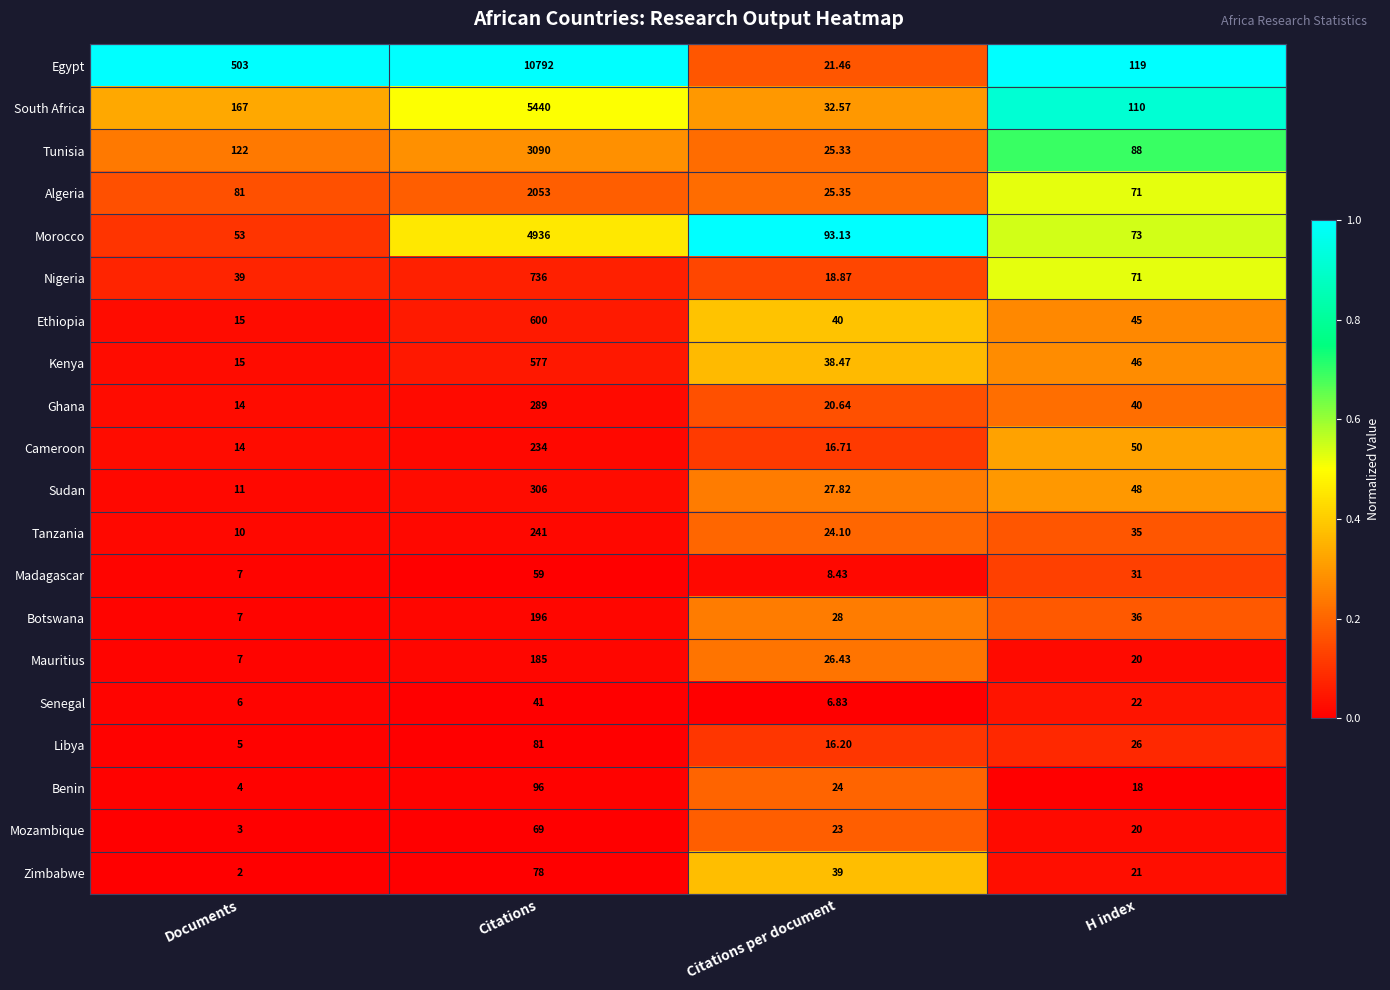

Rank the series by their maximum value, from lowest to highest.

Senegal, Madagascar, Mozambique, Zimbabwe, Libya, Benin, Mauritius, Botswana, Cameroon, Tanzania, Ghana, Sudan, Kenya, Ethiopia, Nigeria, Algeria, Tunisia, Morocco, South Africa, Egypt